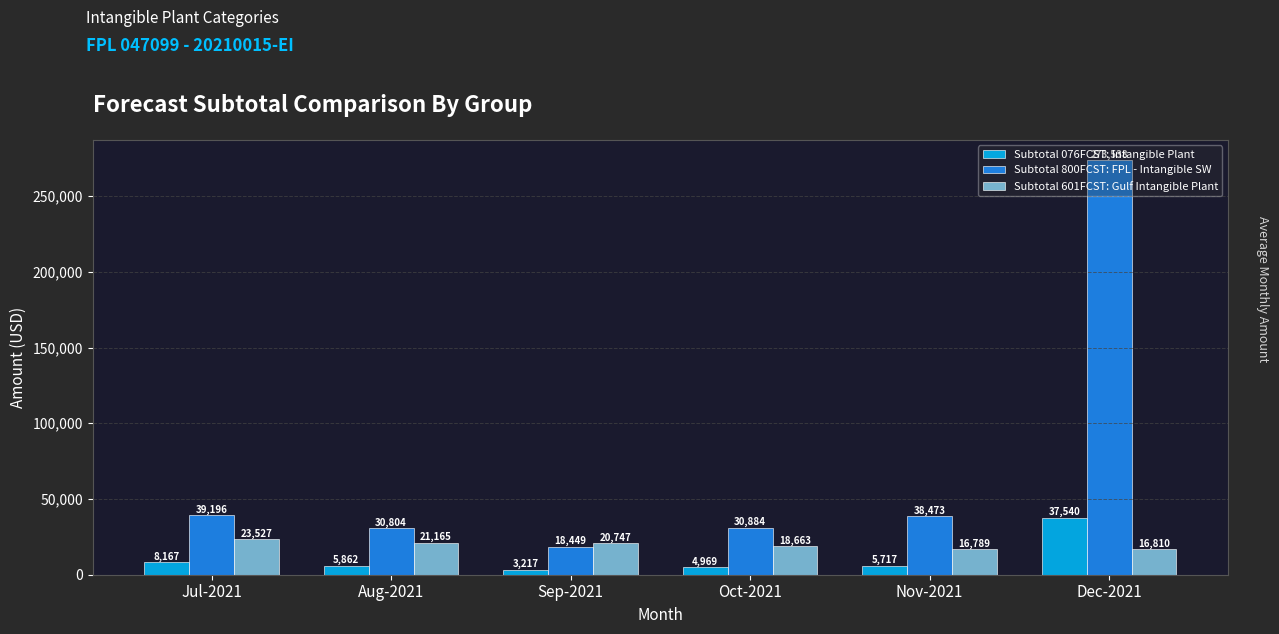

What position from the left is Oct-2021?

4